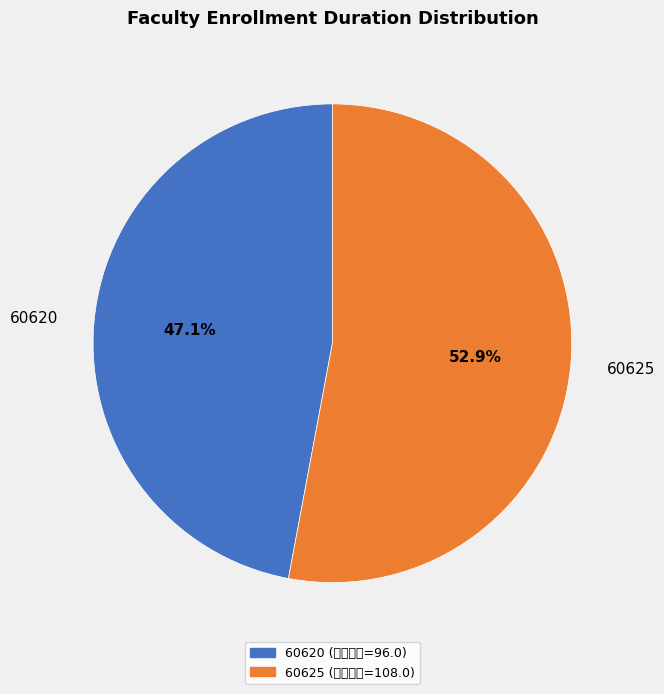

To the nearest percent, what is the difference between the 60620 and 60625 slice percentages?

6%